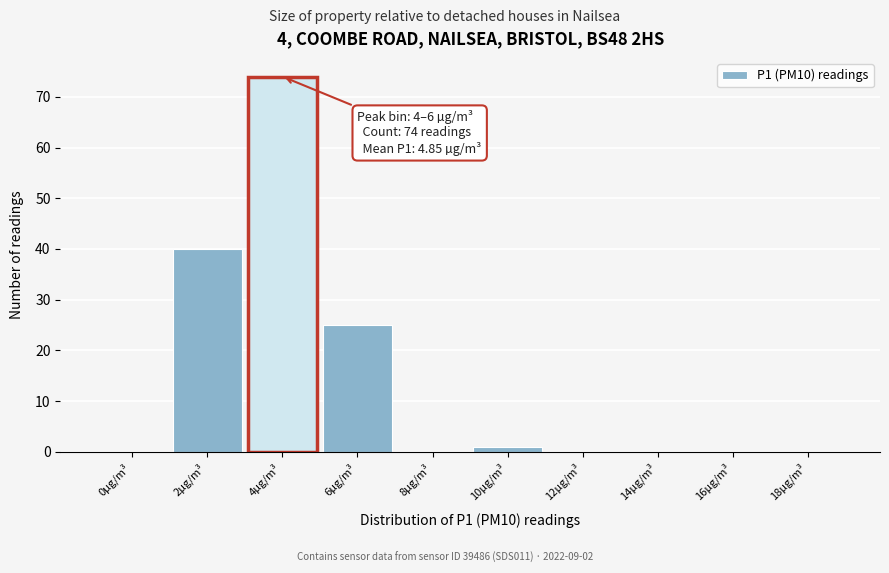

Reading left to right, what are all the values shown in this chart?

0µg/m³=0	2µg/m³=40	4µg/m³=74	6µg/m³=25	8µg/m³=0	10µg/m³=1	12µg/m³=0	14µg/m³=0	16µg/m³=0	18µg/m³=0